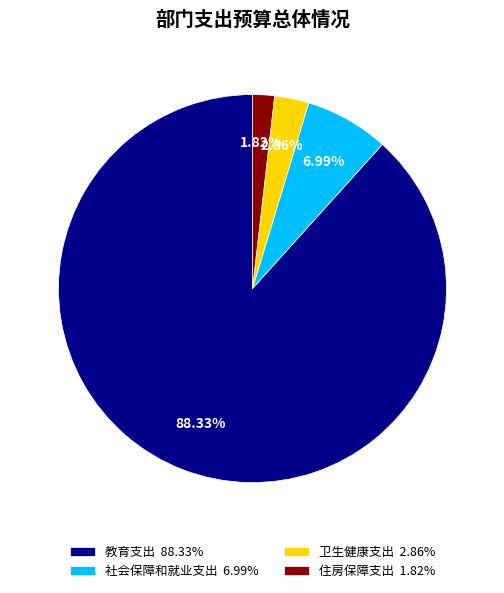

Which has a higher value, 教育支出 88.33% or 住房保障支出 1.82%?

教育支出 88.33%